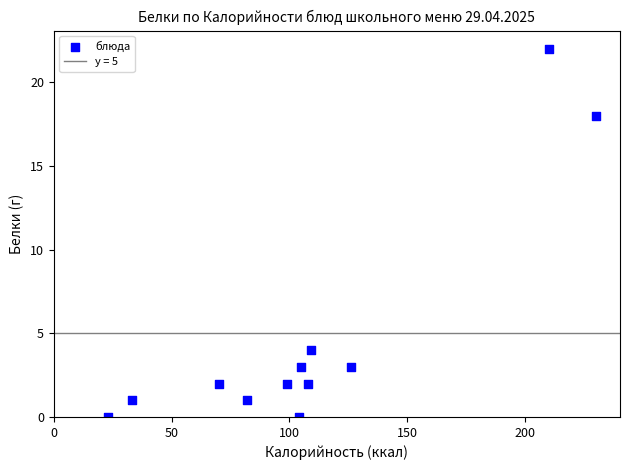

What is the average X value?

108